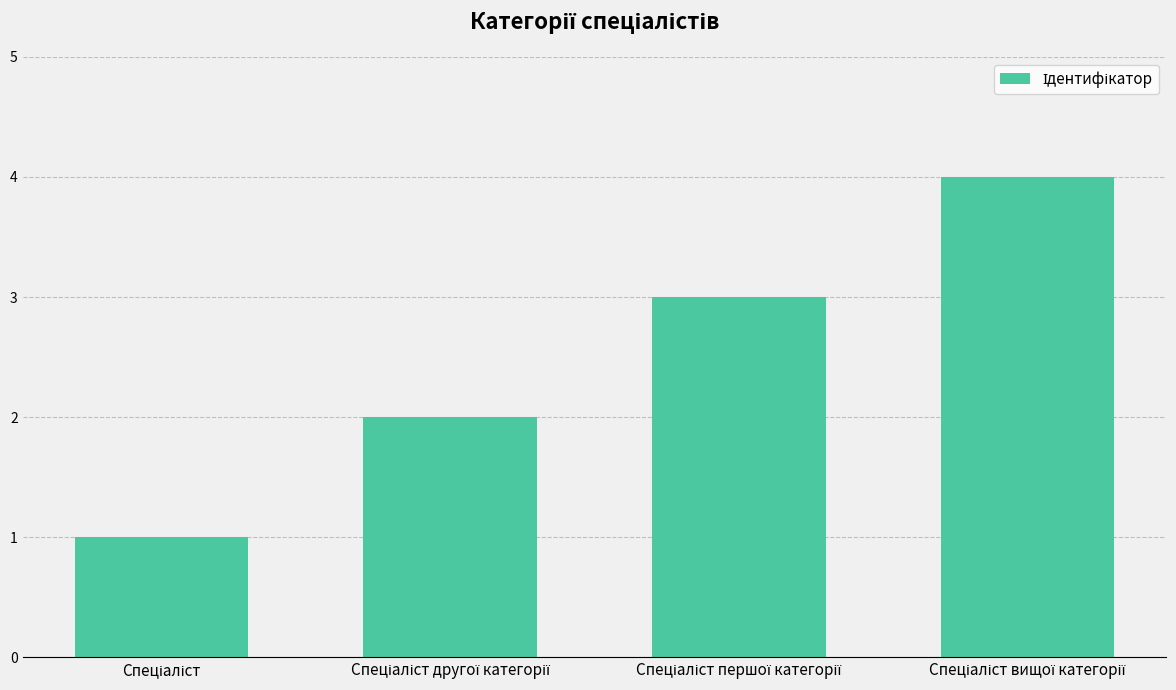

What is the sum of all values?

10